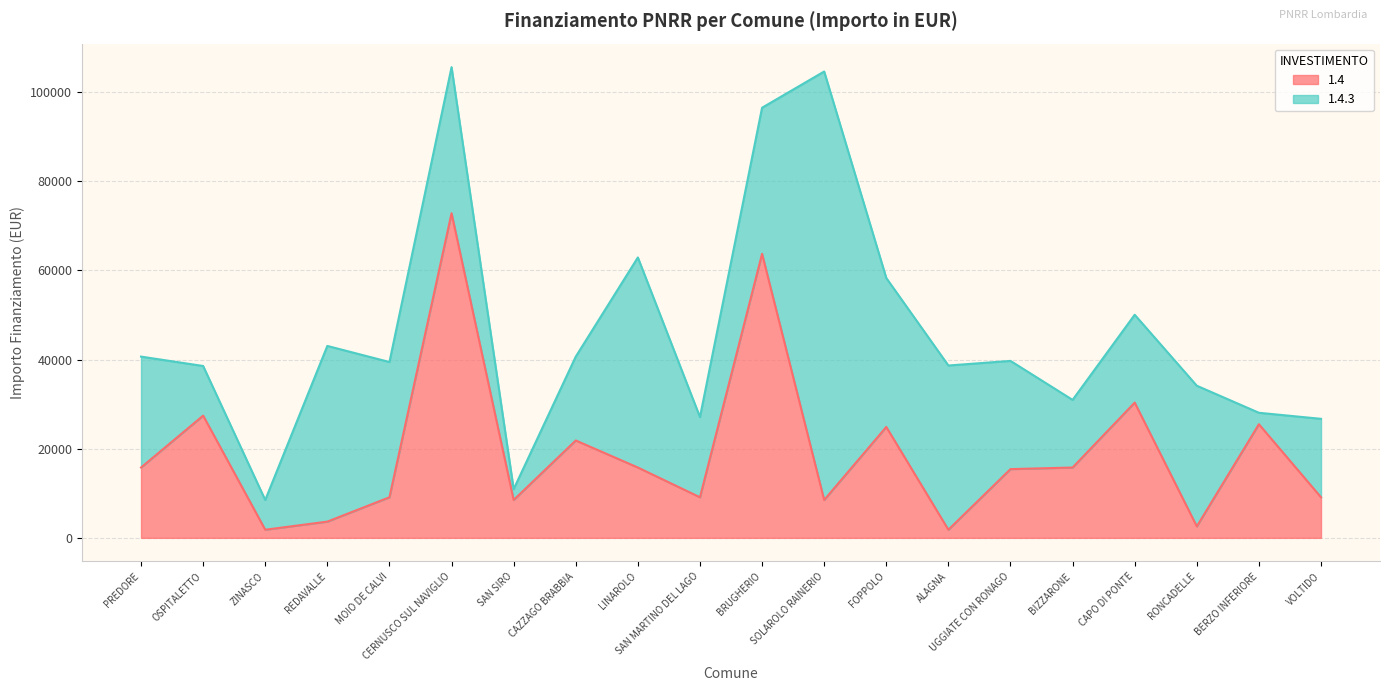

What is the label of the 12th point from the left?

SOLAROLO RAINERIO